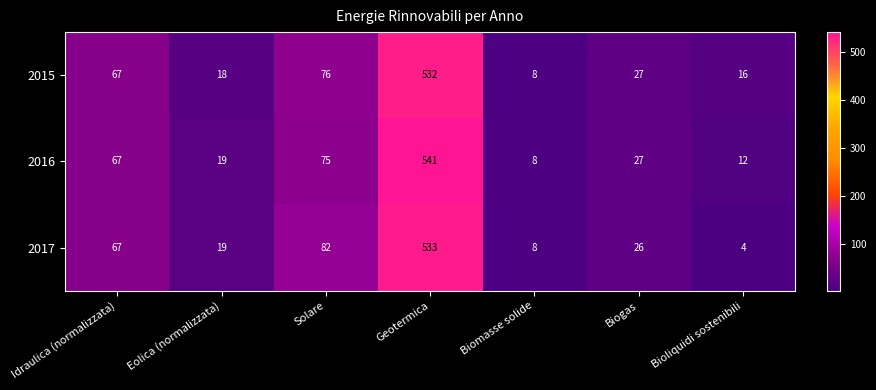

Where is 2015 nearest to the value 270?

Solare